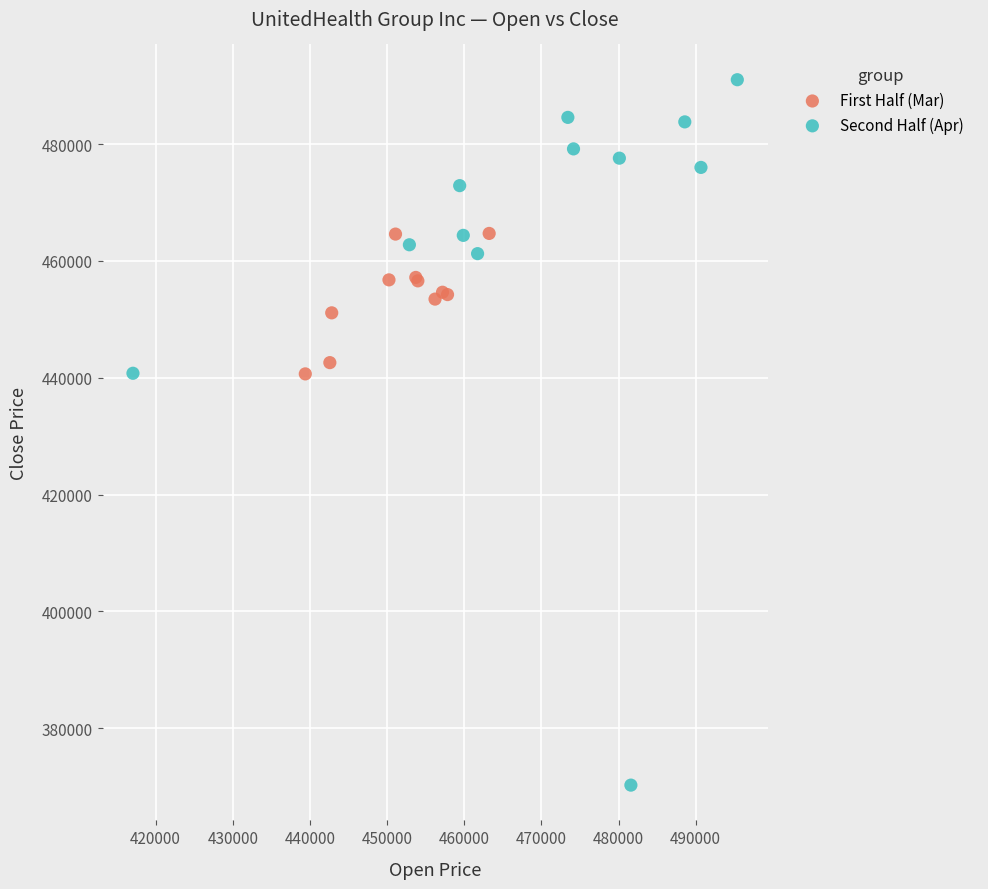

What are all the series names shown in the legend?

First Half (Mar), Second Half (Apr)